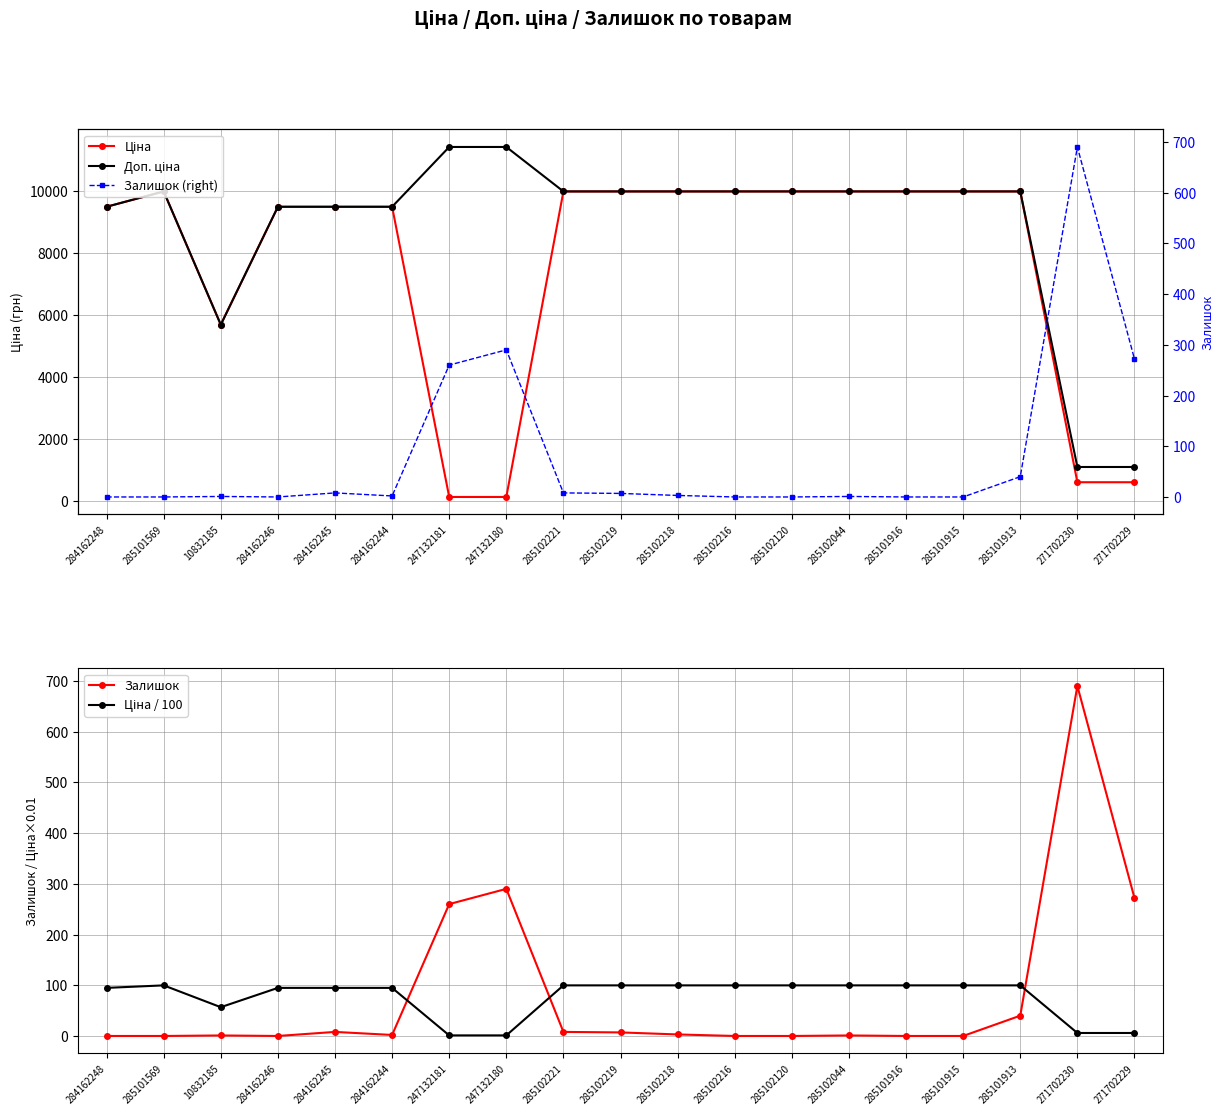

What is the sum of all Ціна values?

144752.0